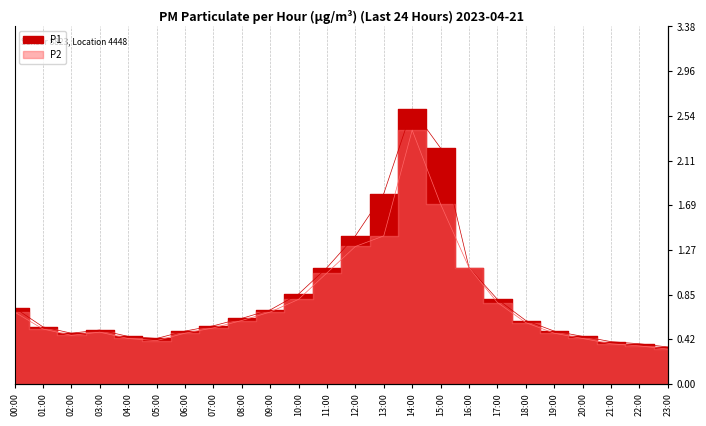

Reading left to right, list all the values displayed in this chart.

P1: 0.7	0.5	0.5	0.5	0.5	0.4	0.5	0.6	0.6	0.7	0.8	1.1	1.4	1.8	2.6	2.2	1.1	0.8	0.6	0.5	0.5	0.4	0.4	0.3
P2: 0.7	0.5	0.5	0.5	0.4	0.4	0.5	0.5	0.6	0.7	0.8	1.1	1.3	1.4	2.4	1.7	1.1	0.8	0.6	0.5	0.4	0.4	0.4	0.3